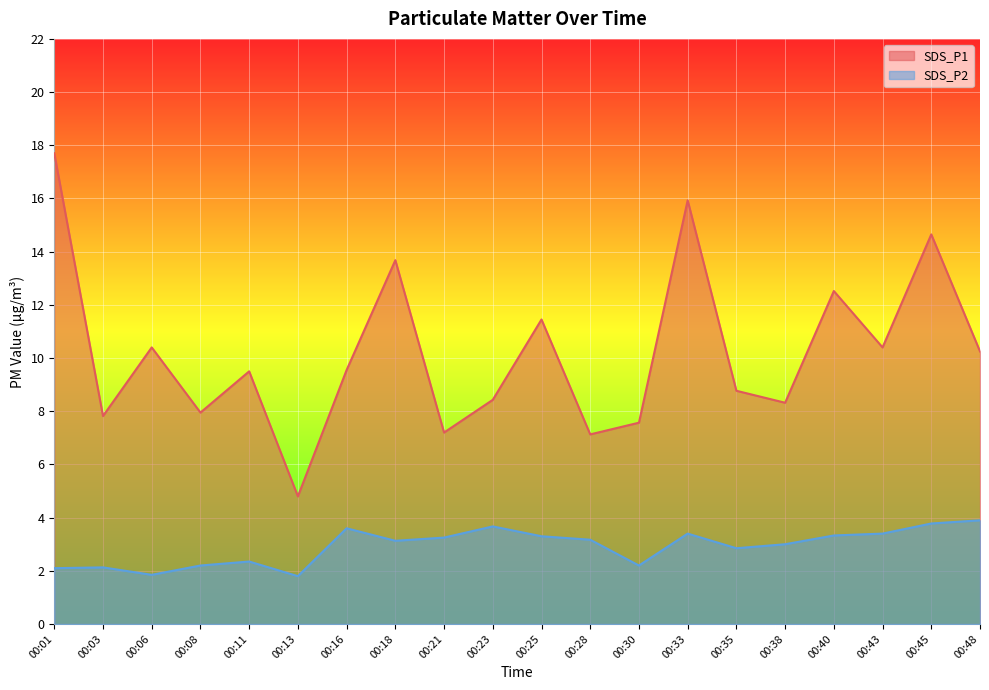

What is the sum of the SDS_P1 values at 00:28 and 00:48?

17.4